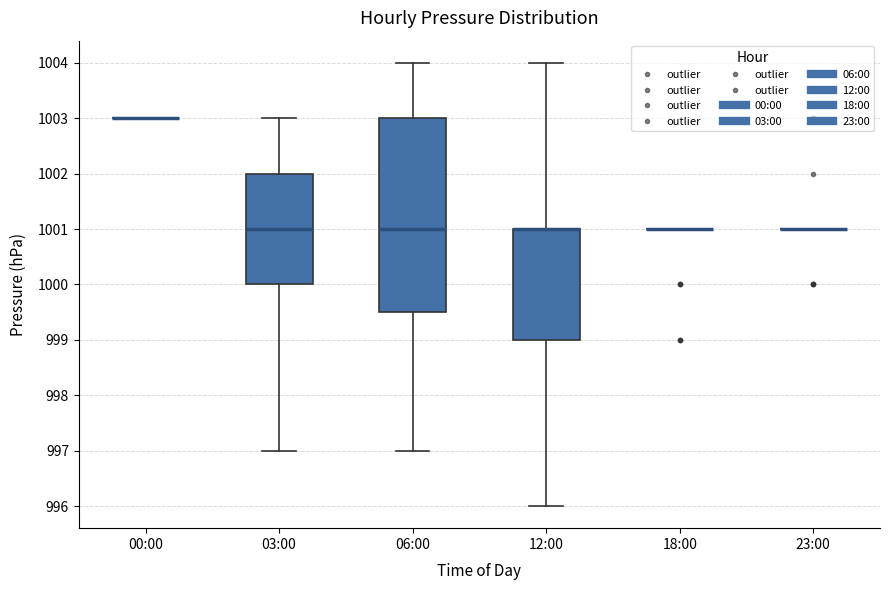

Reading left to right, transcribe this box plot: for each box, give where its median line is, the range the box spans, and where its two whiskers end, as read against the y-axis. The values are not printed on the chart, so give them approximately, as read against the axis.

00:00: box collapsed to a line at 1003.0, whiskers 1003.0 to 1003.0
03:00: median 1001.0, box 1000.0 to 1002.0, whiskers 997.0 to 1003.0
06:00: median 1001.0, box 999.5 to 1003.0, whiskers 997.0 to 1004.0
12:00: median 1001.0 (drawn on the box's upper edge), box 999.0 to 1001.0, whiskers 996.0 to 1004.0
18:00: box collapsed to a line at 1001.0, whiskers 1001.0 to 1001.0
23:00: box collapsed to a line at 1001.0, whiskers 1001.0 to 1001.0